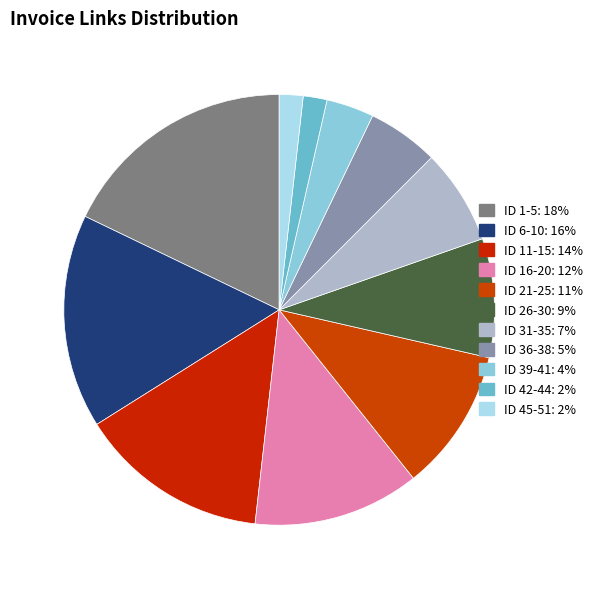

The ID 31-35 slice represents 1% of the pie. True or false?

False